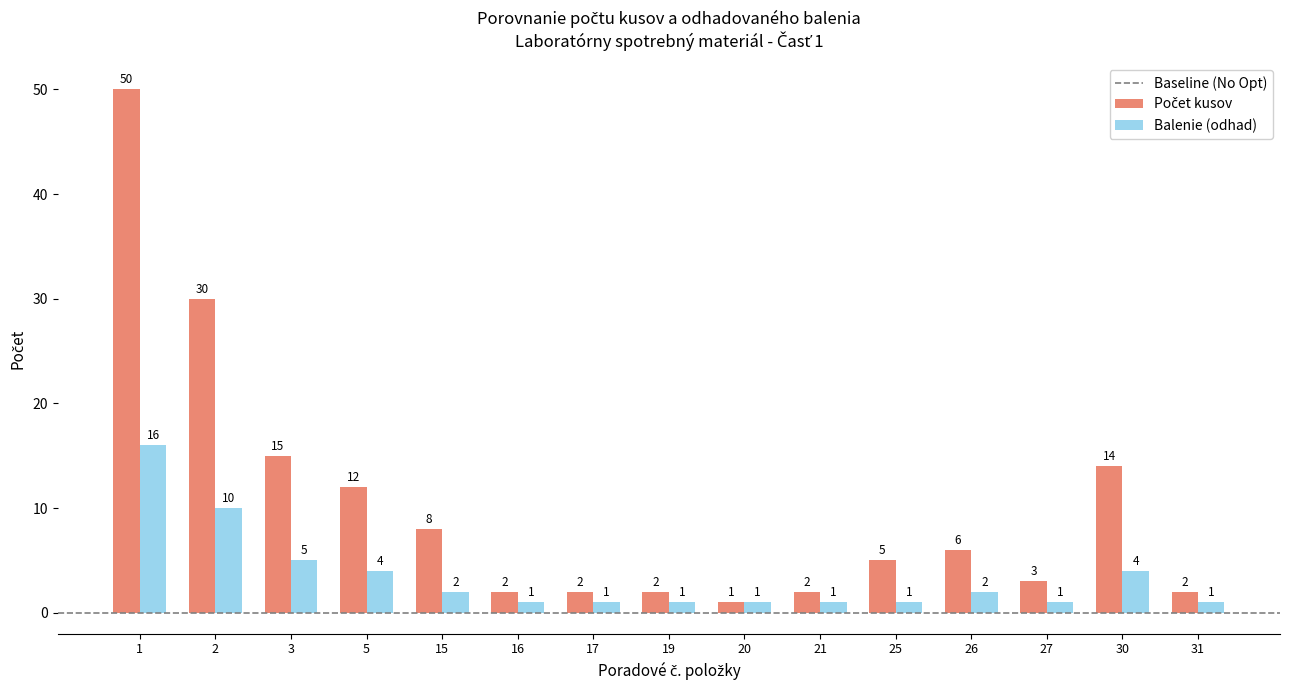

What is the difference between the second highest and second lowest values in the Balenie (odhad) series?

9